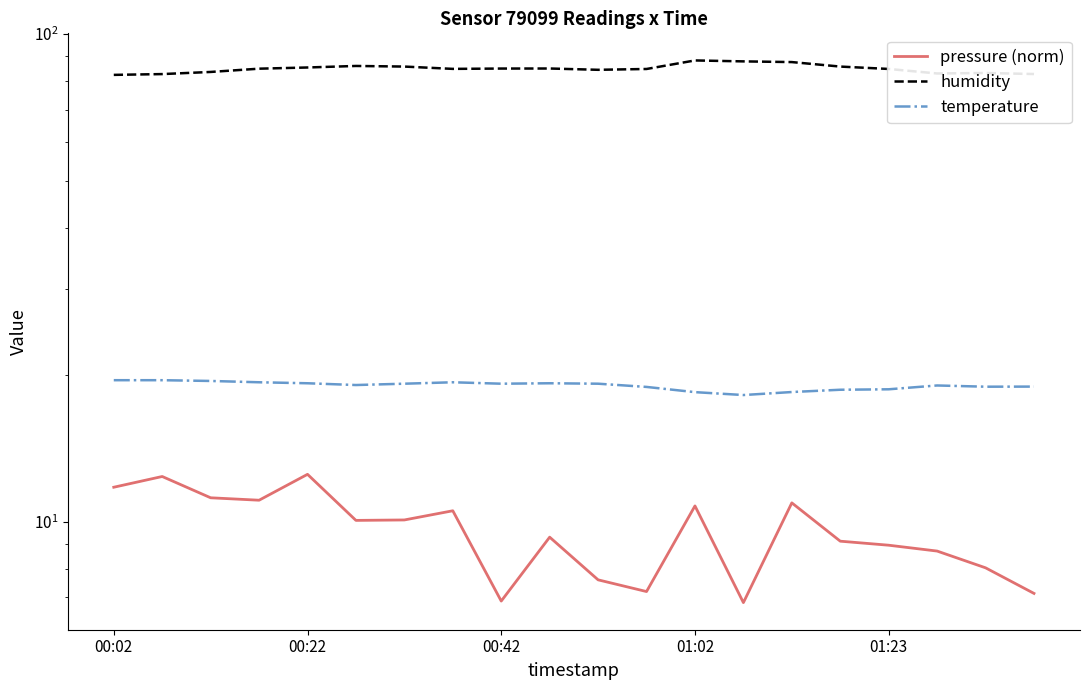

At 00:42, list the series in order from largest to smallest.

humidity, temperature, pressure (norm)